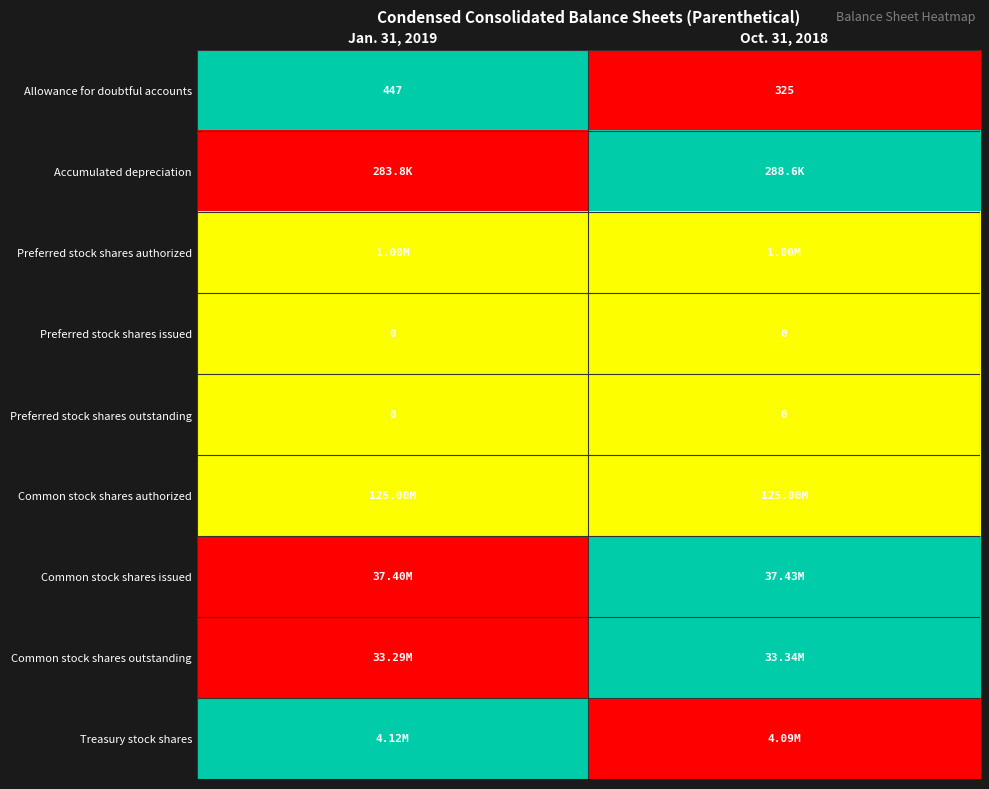

Which has a higher value, Oct. 31, 2018 or Jan. 31, 2019?

Jan. 31, 2019